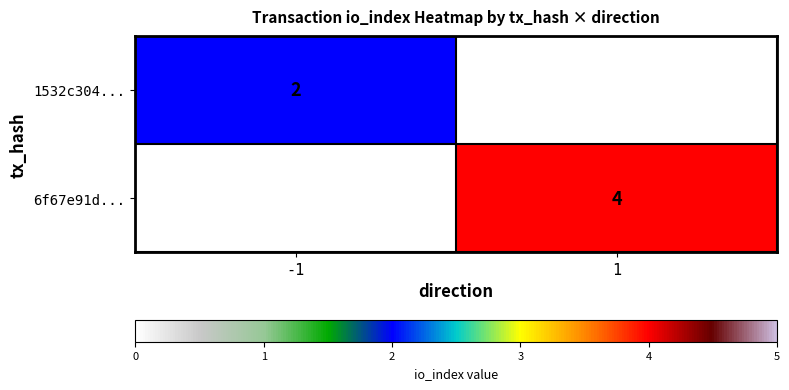

Which category has the highest value across all series?

1